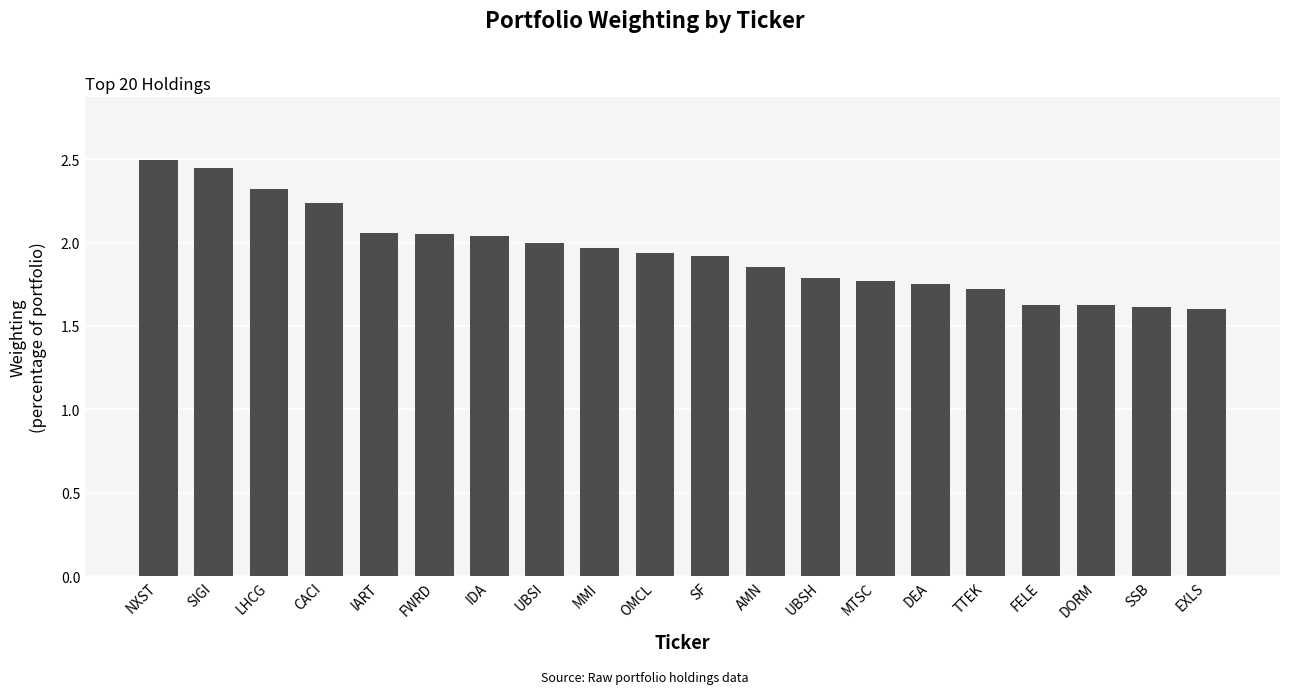

Does the chart contain stacked bars?

No